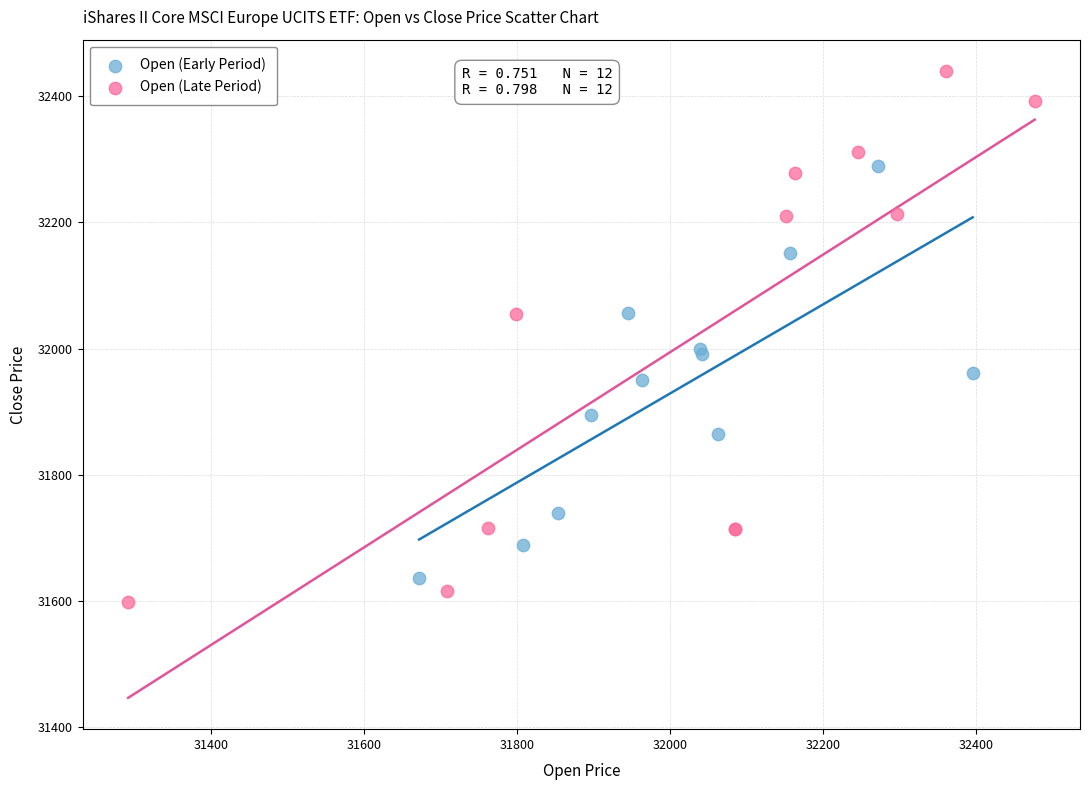

Which series has the largest Y range (max minus min)?

Open (Late Period)